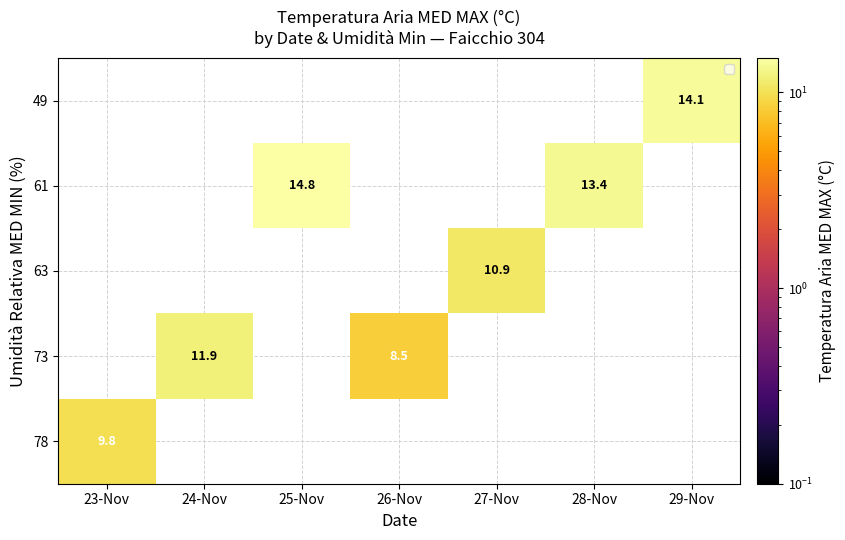

The 78 series shows 13.8 at 23-Nov. True or false?

False